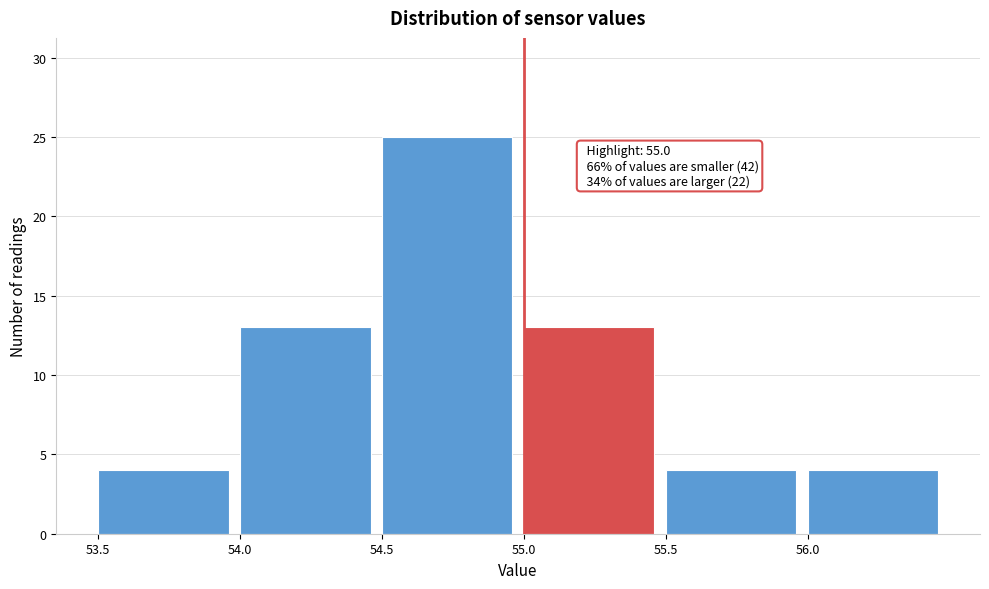

Which range on the x-axis has the tallest bar?

54.5 to 55.0